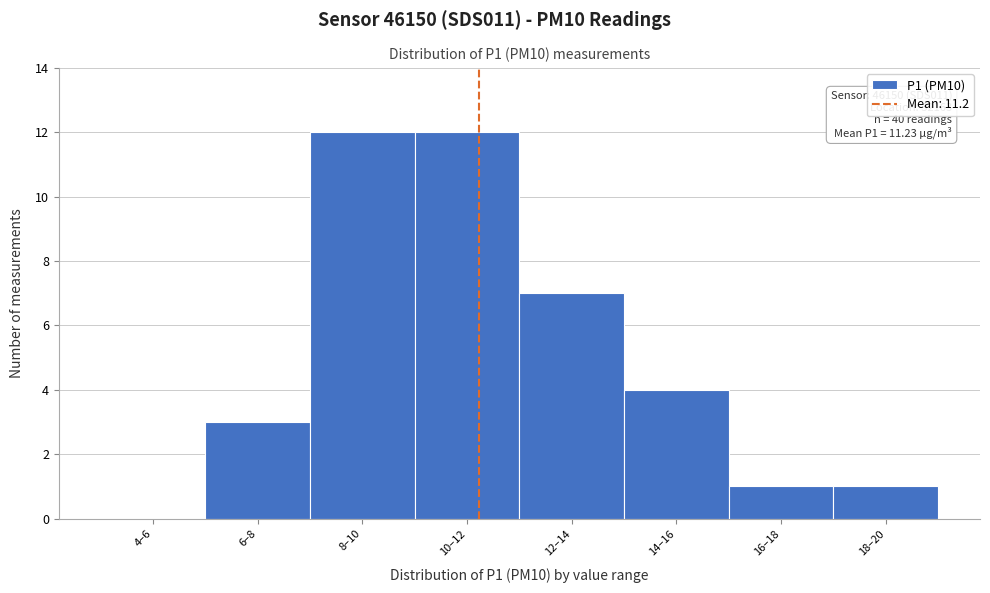

Reading left to right, transcribe all the data shown in this chart.

4–6=0	6–8=3	8–10=12	10–12=12	12–14=7	14–16=4	16–18=1	18–20=1